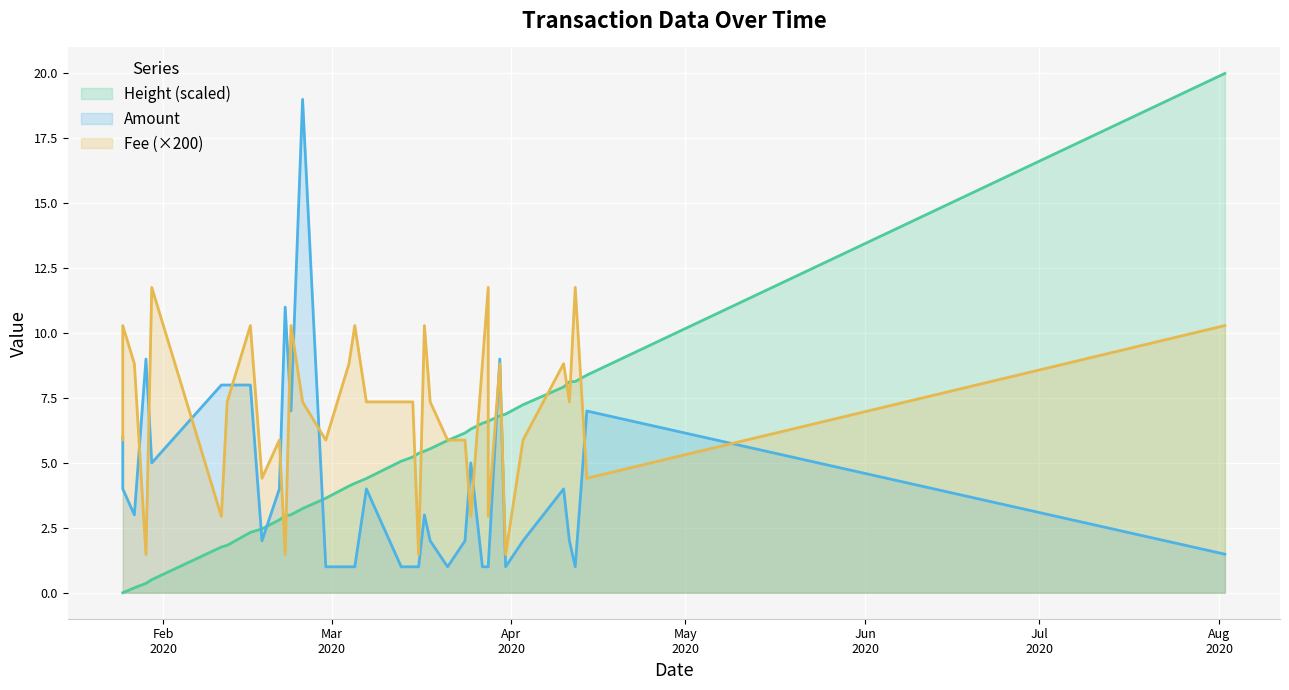

Is the value of Fee at 2020-04-11 greater than the value of Height at 2020-03-25?

Yes